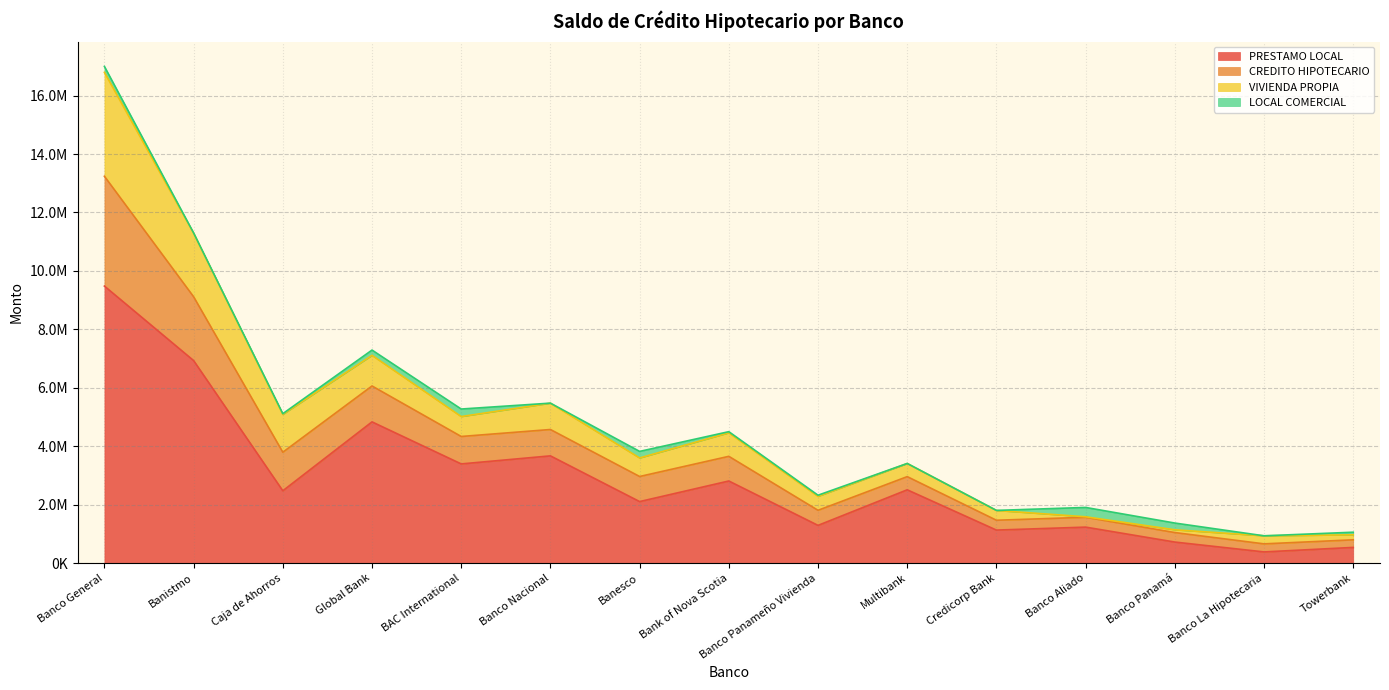

At which category is the sum across all series the highest?

Banco General